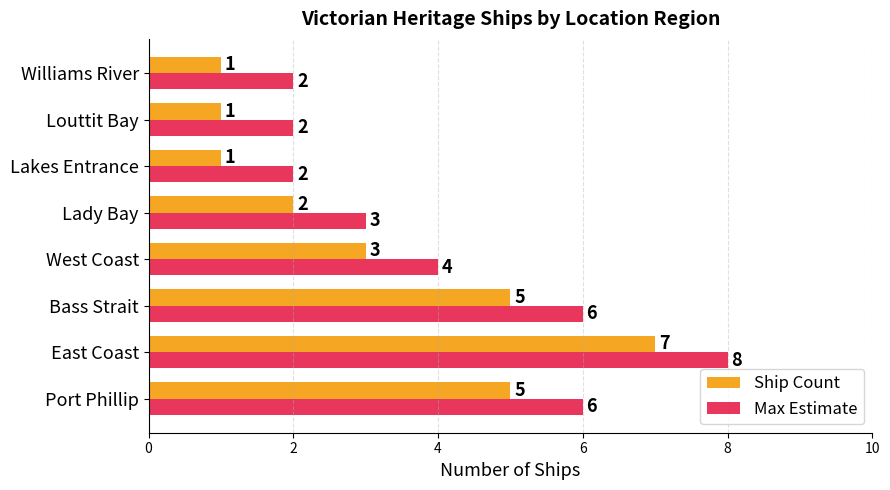

What is the maximum value for Ship Count?

7